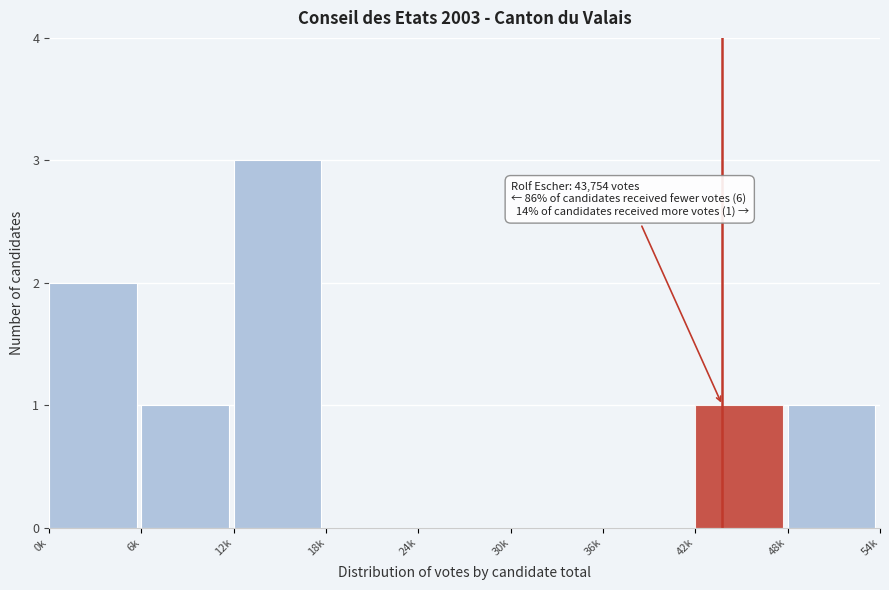

Reading left to right, what are all the values shown in this chart?

0k=2	6k=1	12k=3	18k=0	24k=0	30k=0	36k=0	42k=1	48k=1